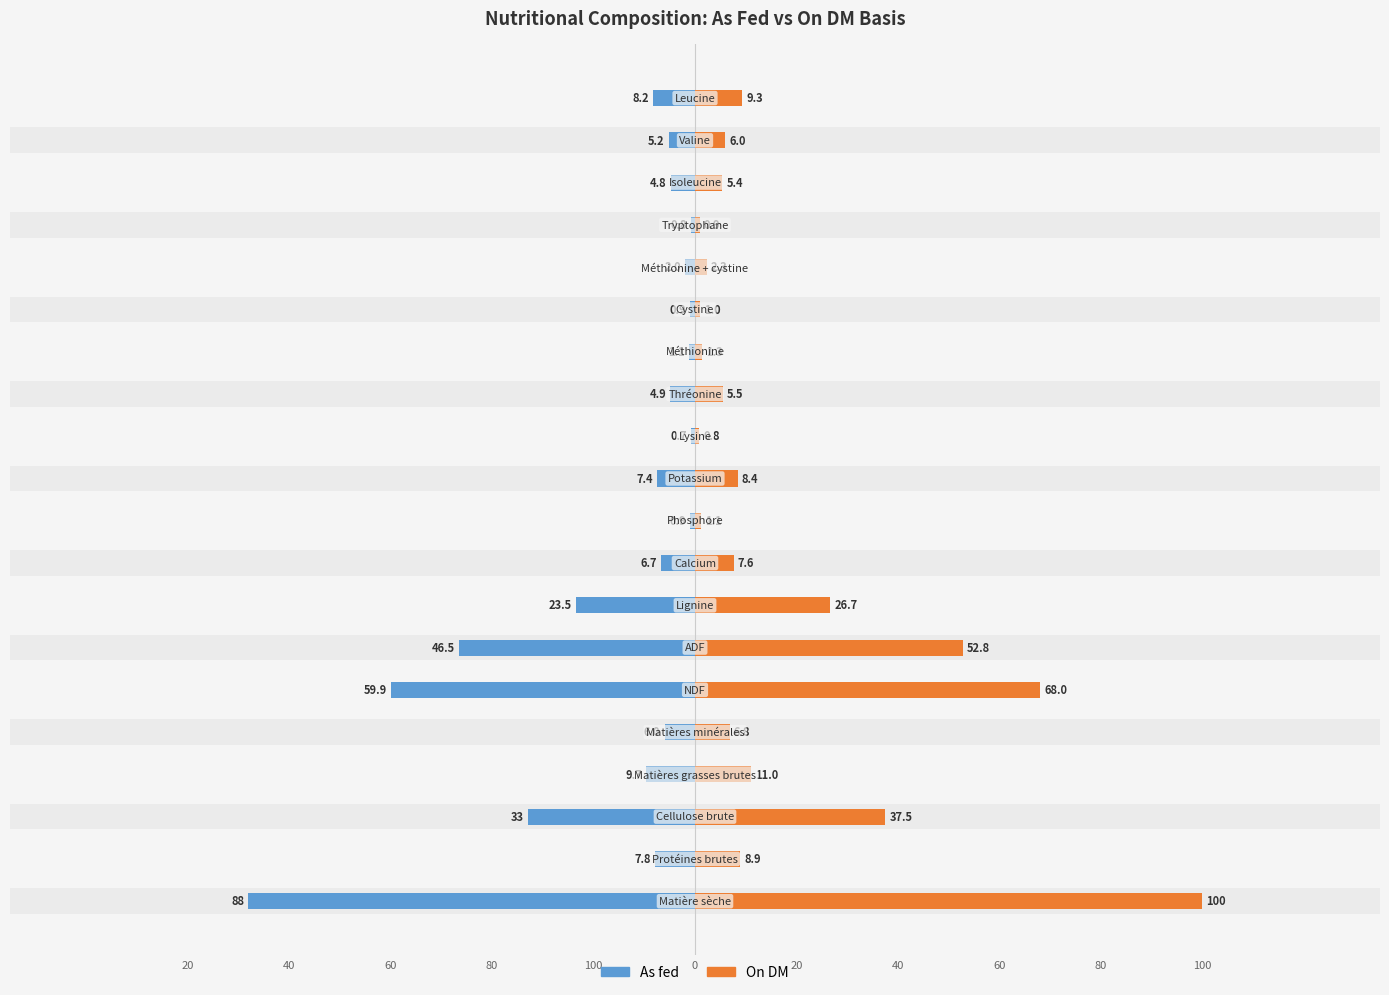

What is the average value of the As fed series?

-15.9